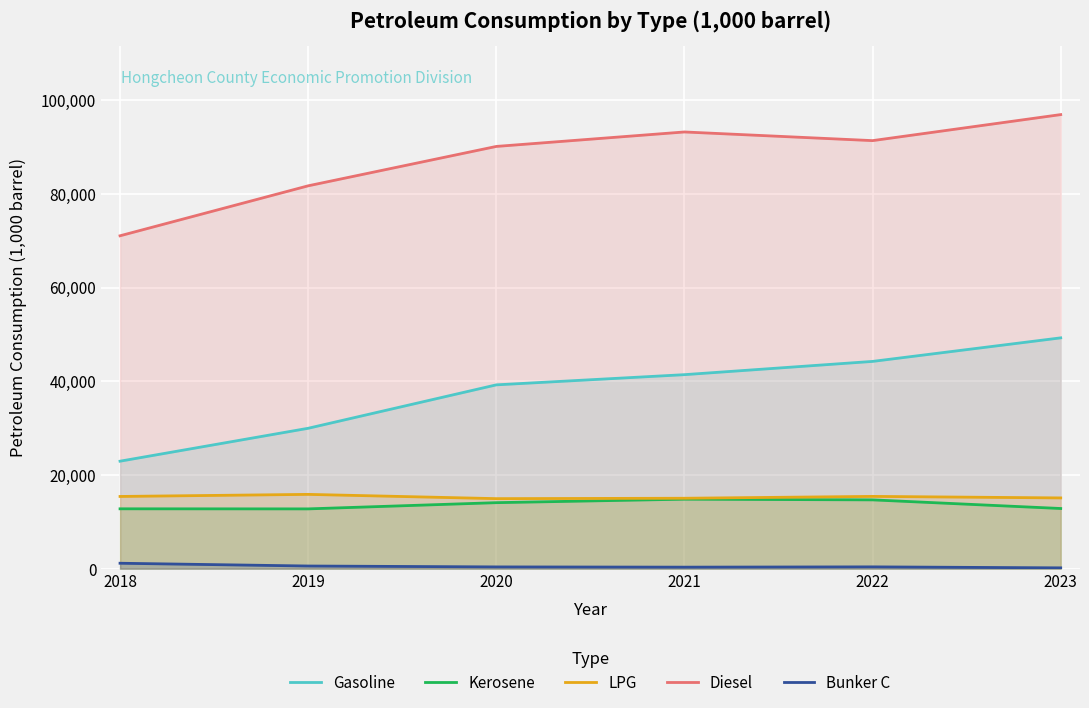

What is the difference between the highest and lowest values at 2020?

89753